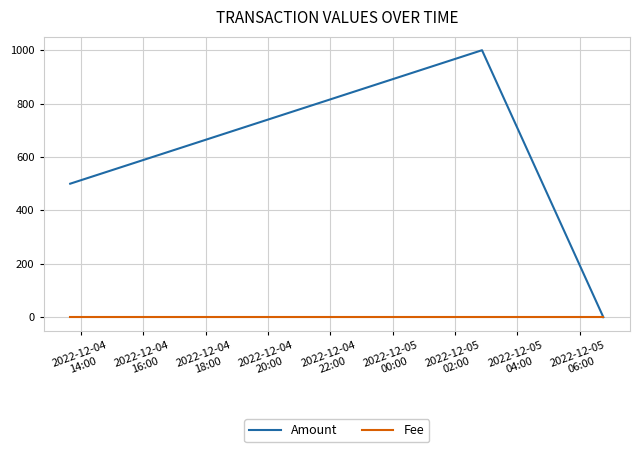

Which series has the widest spread of values?

Amount